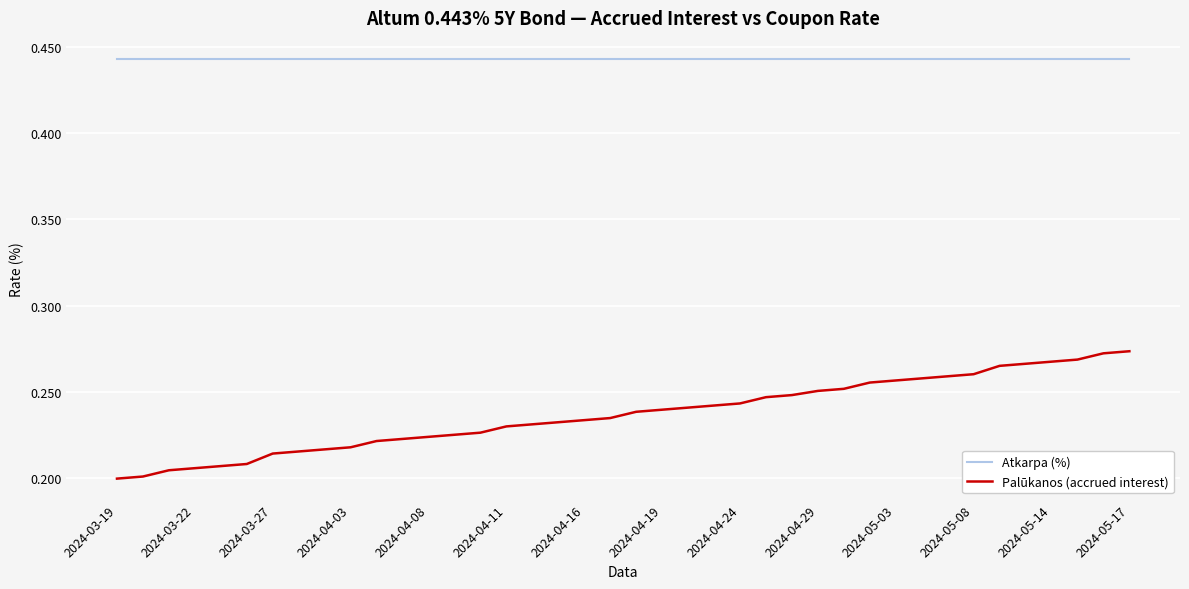

Rank the series by their maximum value, from highest to lowest.

Atkarpa (%), Palūkanos (accrued interest)